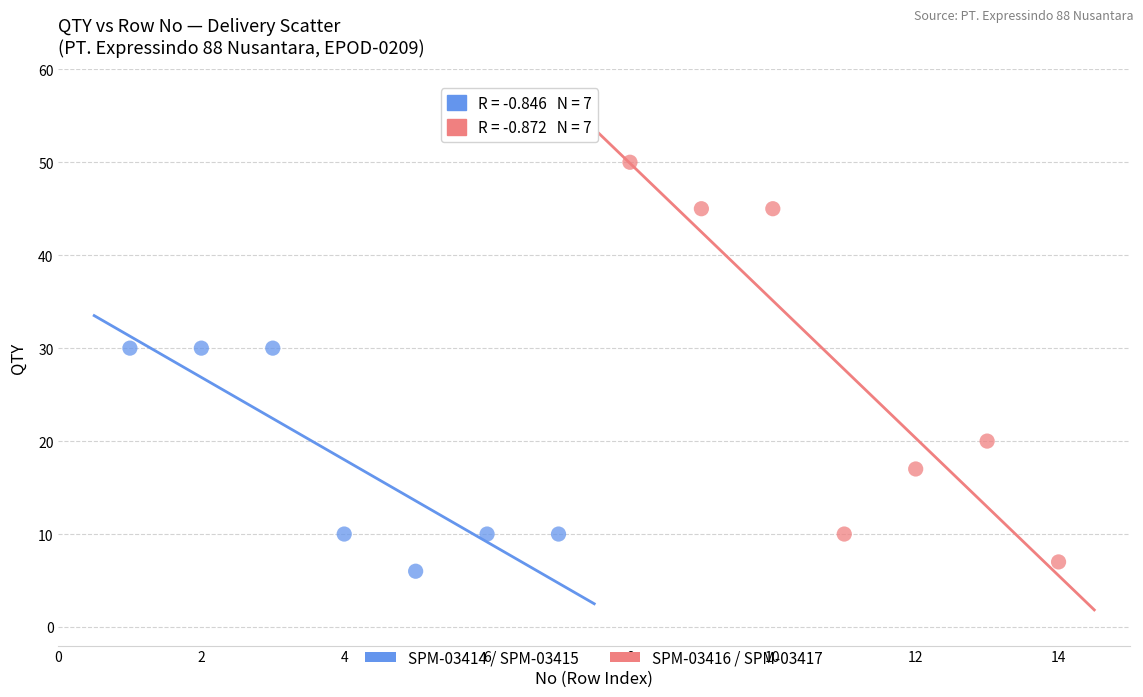

Which series reaches the maximum Y coordinate?

SPM-03416 / SPM-03417